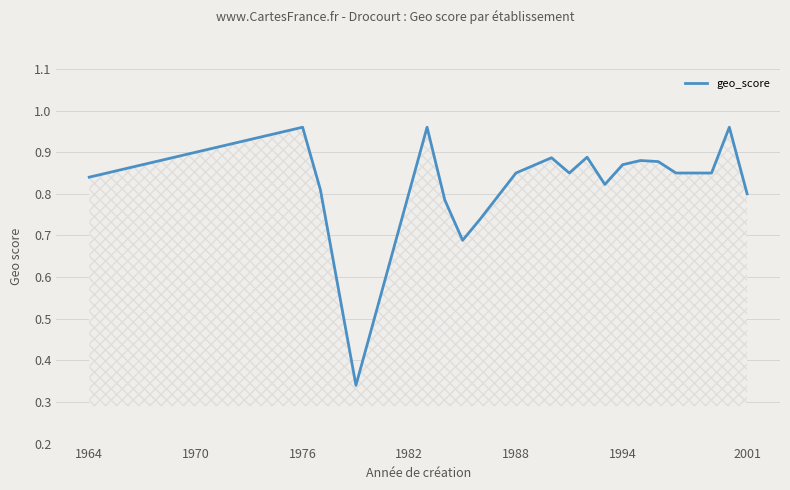

What is the sum of all values?

17.4